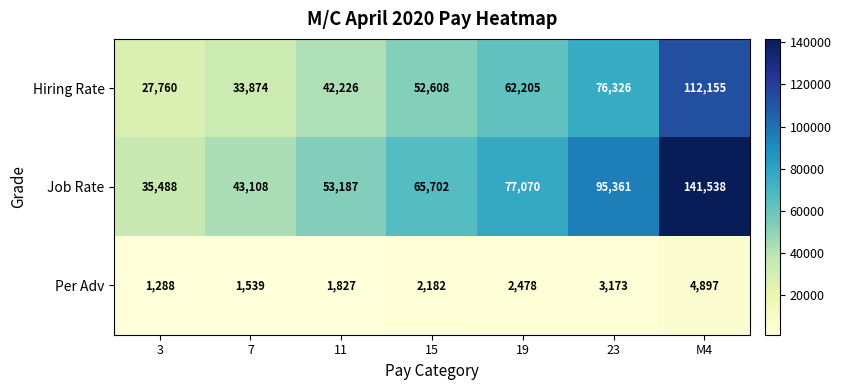

What is the difference between the maximum and minimum values in the Per Adv series?

3609